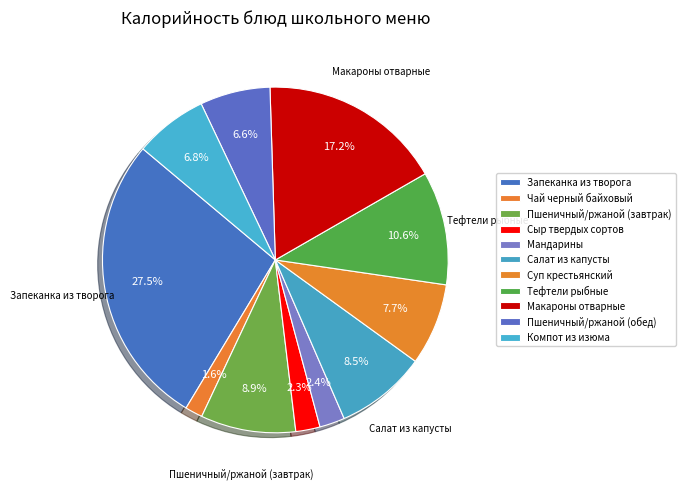

How many slices are in this pie chart?

11